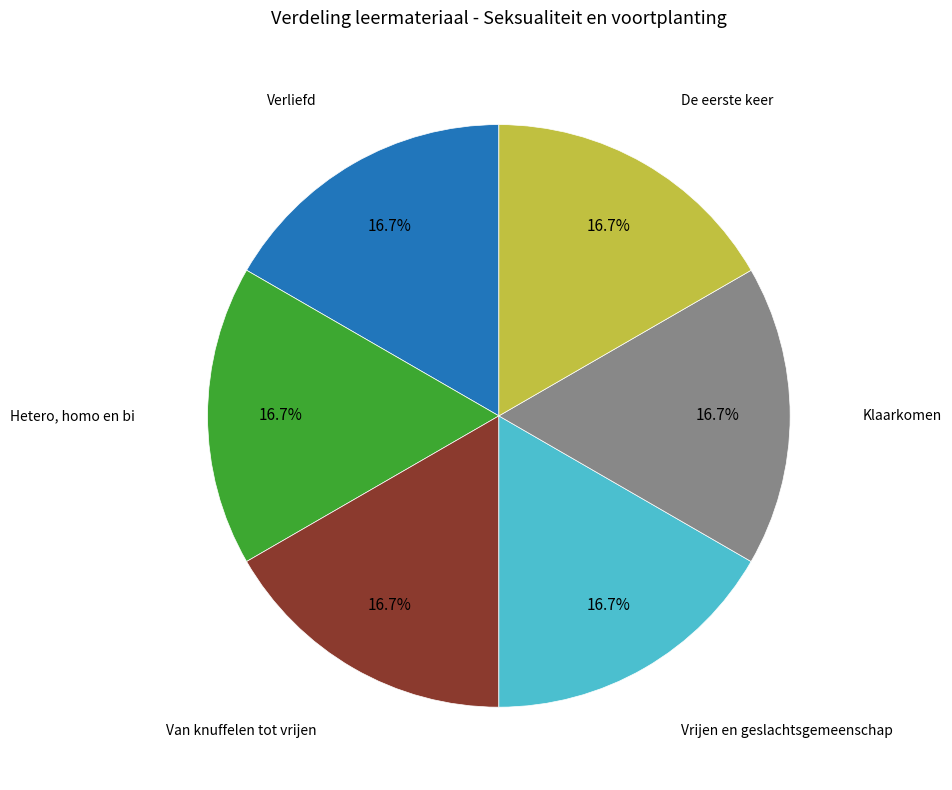

Does any single category account for the majority?

No